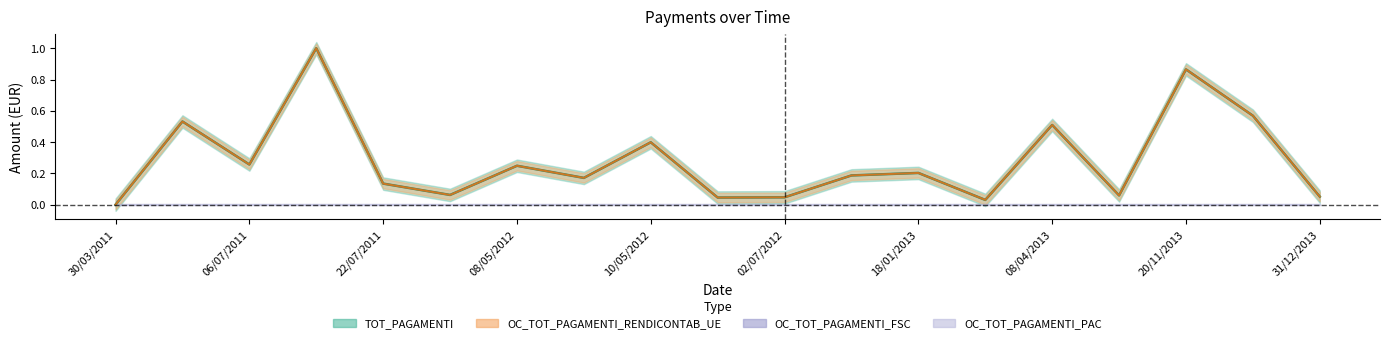

At which category does the chart reach its peak across all series?

11/07/2011